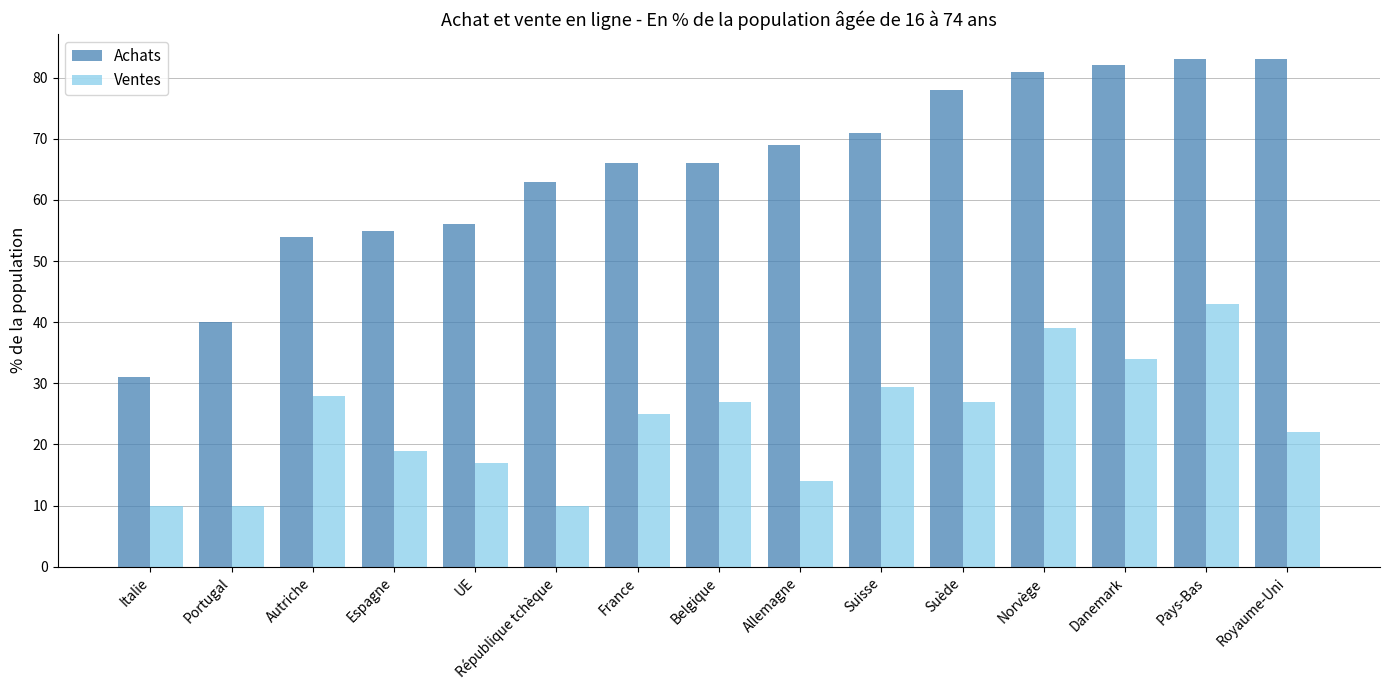

Reading left to right, what are all the values shown in this chart?

Achats: Italie=31.0	Portugal=40.0	Autriche=54.0	Espagne=55.0	UE=56.0	République tchèque=63.0	France=66.0	Belgique=66.0	Allemagne=69.0	Suisse=70.9	Suède=78.0	Norvège=81.0	Danemark=82.0	Pays-Bas=83.0	Royaume-Uni=83.0
Ventes: Italie=10.0	Portugal=10.0	Autriche=28.0	Espagne=19.0	UE=17.0	République tchèque=10.0	France=25.0	Belgique=27.0	Allemagne=14.0	Suisse=29.4	Suède=27.0	Norvège=39.0	Danemark=34.0	Pays-Bas=43.0	Royaume-Uni=22.0